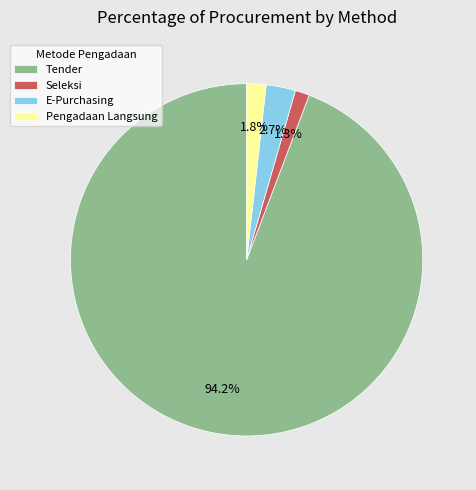

Between Pengadaan Langsung and E-Purchasing, which is larger?

E-Purchasing